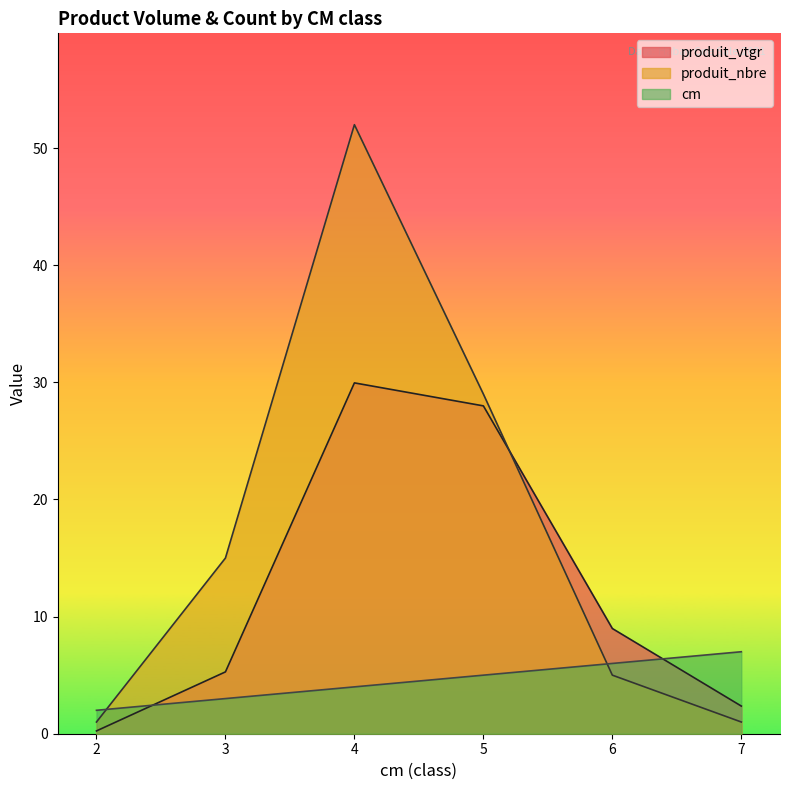

What is the value of the cm point at the 2nd from the left?

3.0